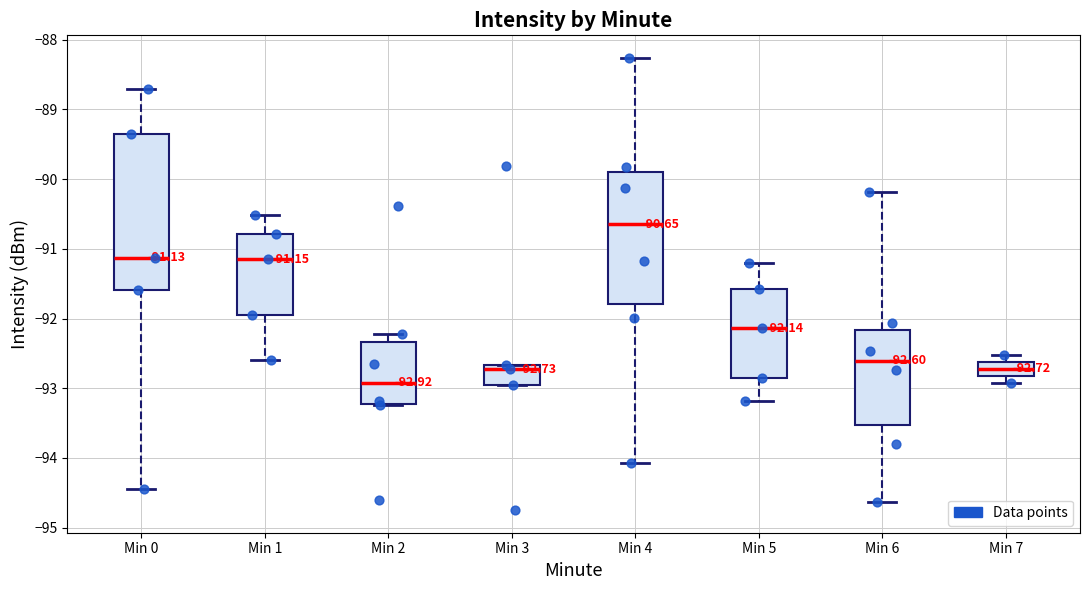

Which box's median line is the highest?

Min 4